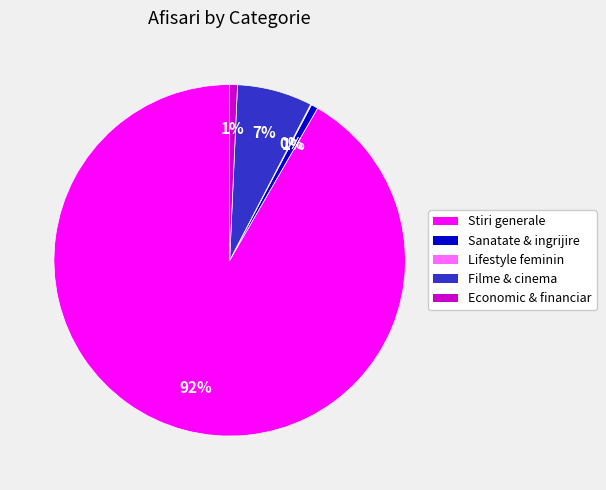

Is there a majority slice in this chart?

Yes